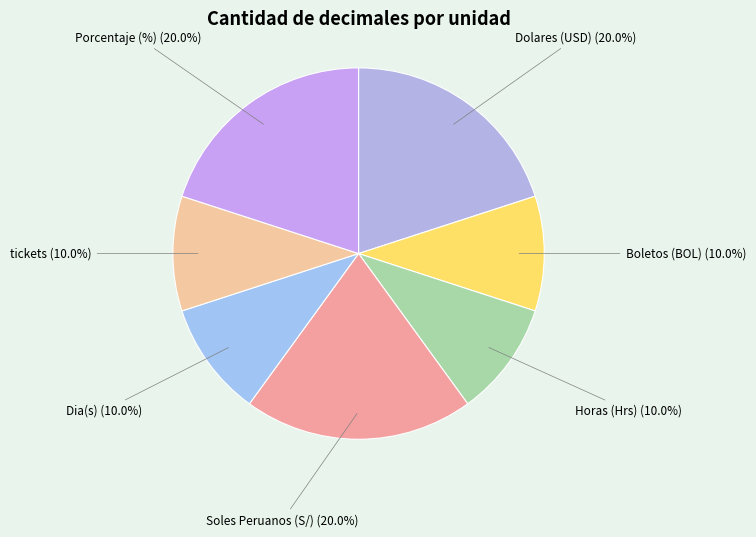

Does any single category account for the majority?

No